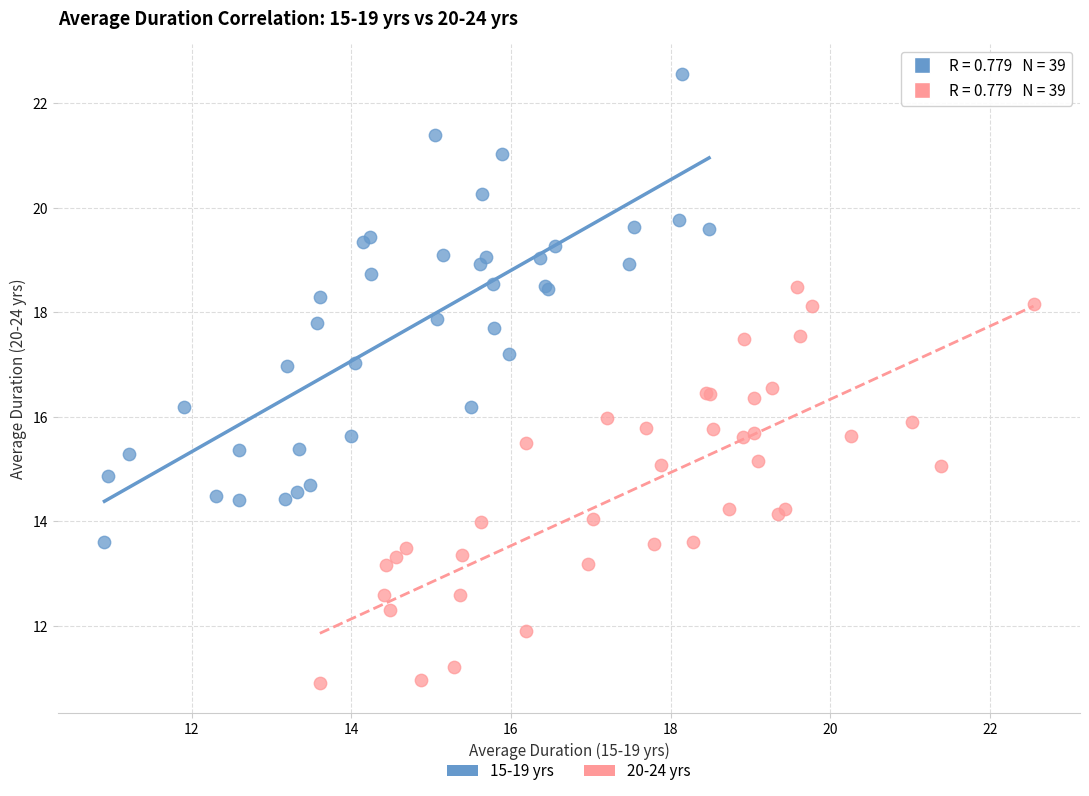

Which series has the widest spread of Y values?

15-19 yrs